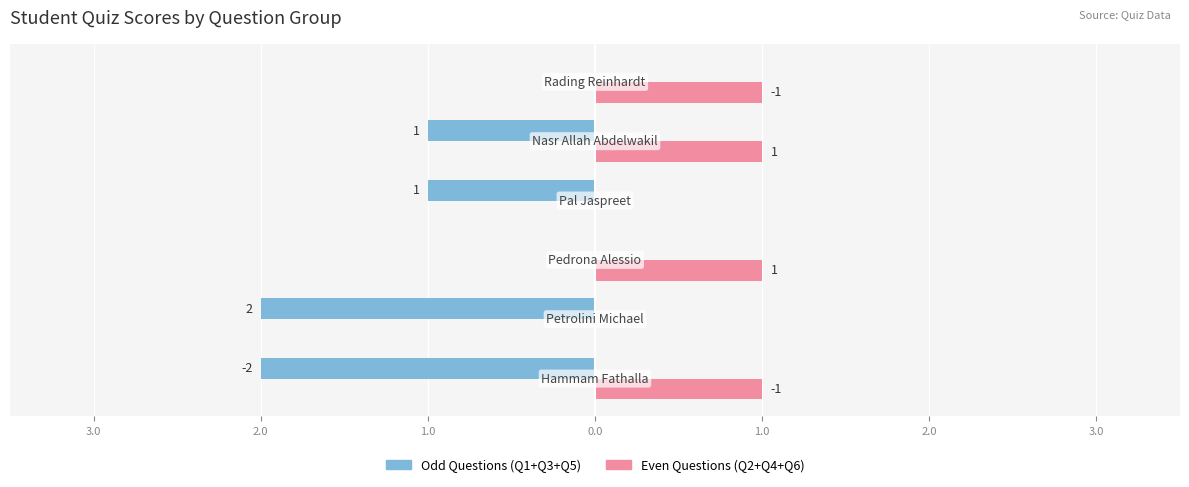

What are all the series names shown in the legend?

Odd Questions (Q1+Q3+Q5), Even Questions (Q2+Q4+Q6)